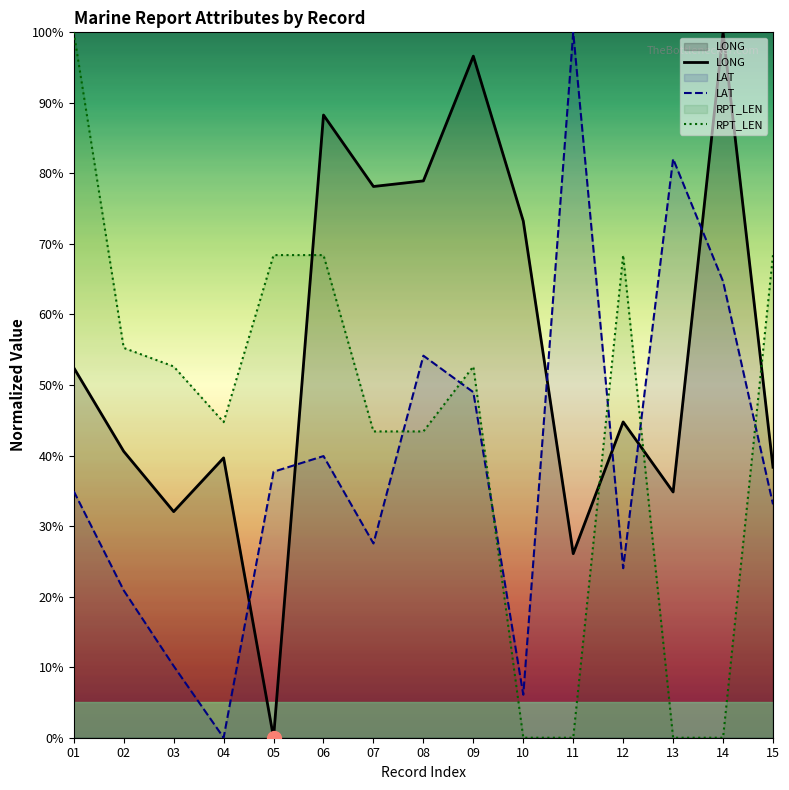

Reading left to right, list all the values displayed in this chart.

LONG: 01=52.5	02=40.6	03=32.1	04=39.7	05=0.0	06=88.3	07=78.1	08=78.9	09=96.6	10=73.2	11=26.1	12=44.8	13=34.8	14=100.0	15=38.3
LAT: 01=34.9	02=20.9	03=10.2	04=0.0	05=37.7	06=39.9	07=27.5	08=54.2	09=49.0	10=6.1	11=100.0	12=24.0	13=82.1	14=64.7	15=33.1
RPT_LEN: 01=100.0	02=55.3	03=52.6	04=44.7	05=68.4	06=68.4	07=43.4	08=43.4	09=52.6	10=0.0	11=0.0	12=68.4	13=0.0	14=0.0	15=68.4